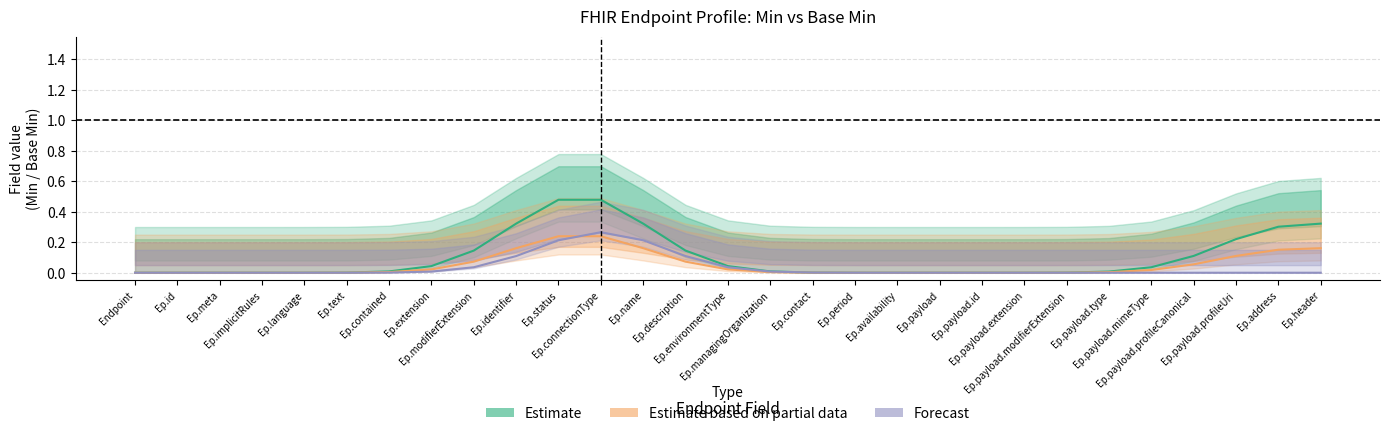

What is the spread (max minus min) of values at Ep.description?

0.1